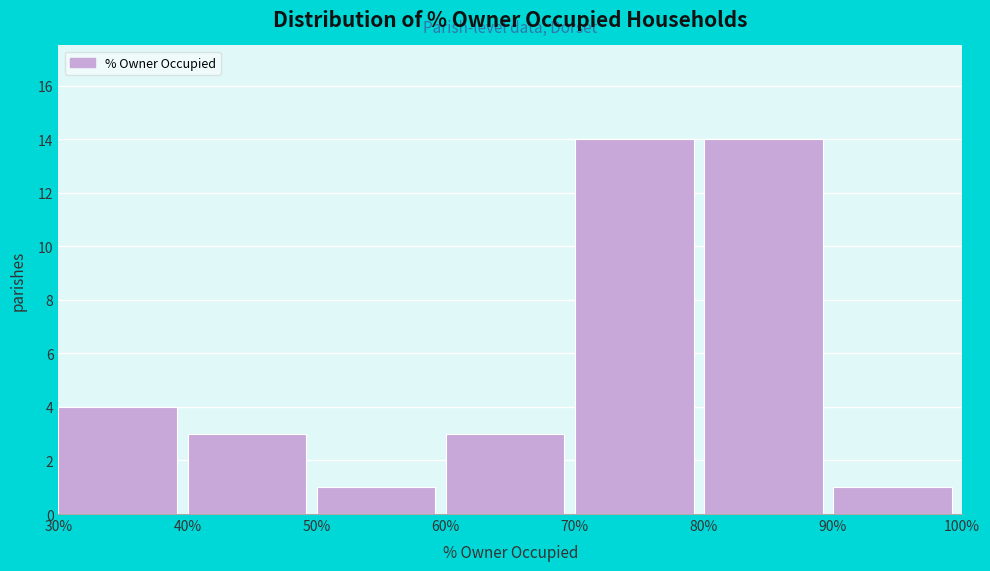

Reading left to right, list every bar in this chart as the range it spans on the x-axis followed by its height. The values are not printed on the chart, so give them approximately, as read against the axis.

30% to 40%: 4
40% to 50%: 3
50% to 60%: 1
60% to 70%: 3
70% to 80%: 14
80% to 90%: 14
90% to 100%: 1